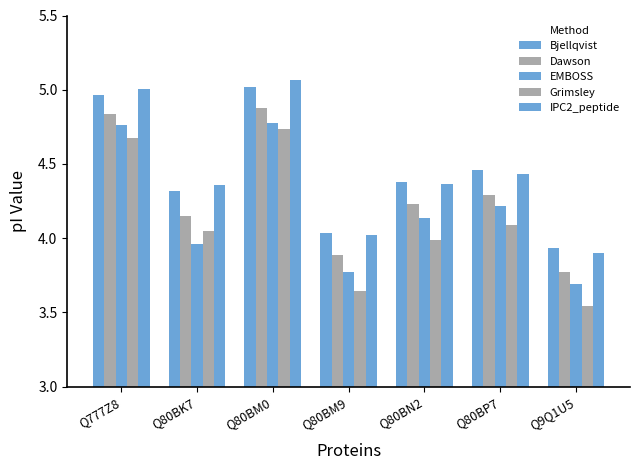

What is the difference between the EMBOSS values at Q80BM0 and Q80BP7?

0.6